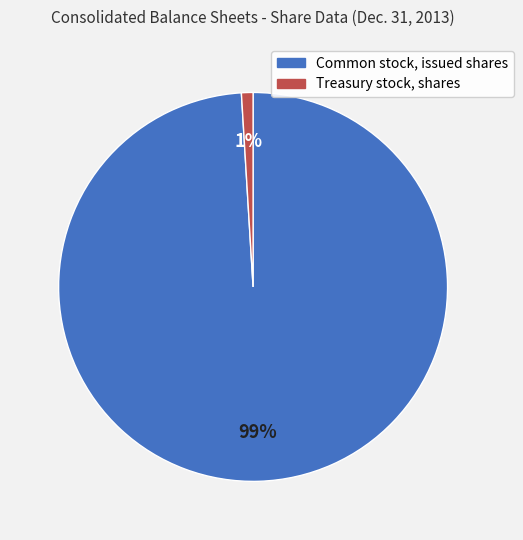

Is it true that Treasury stock, shares is 11% of the pie?

False